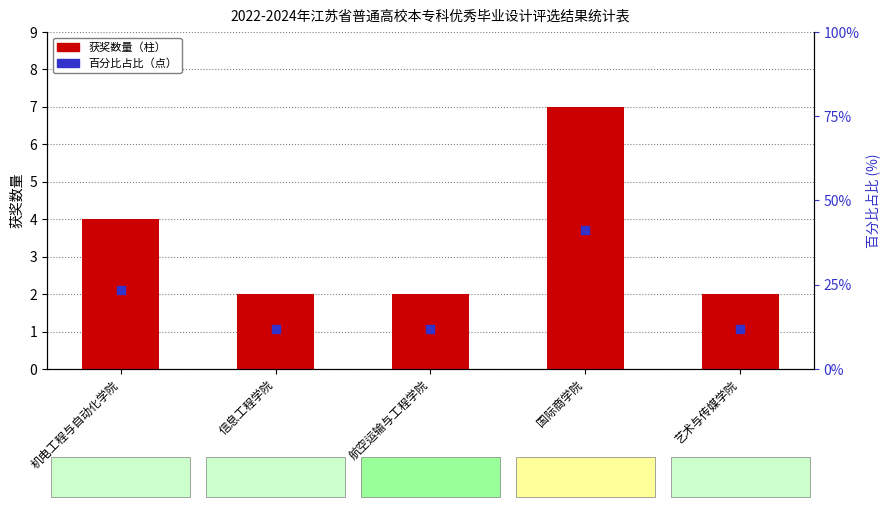

Which series has the widest spread of Y values?

百分比占比